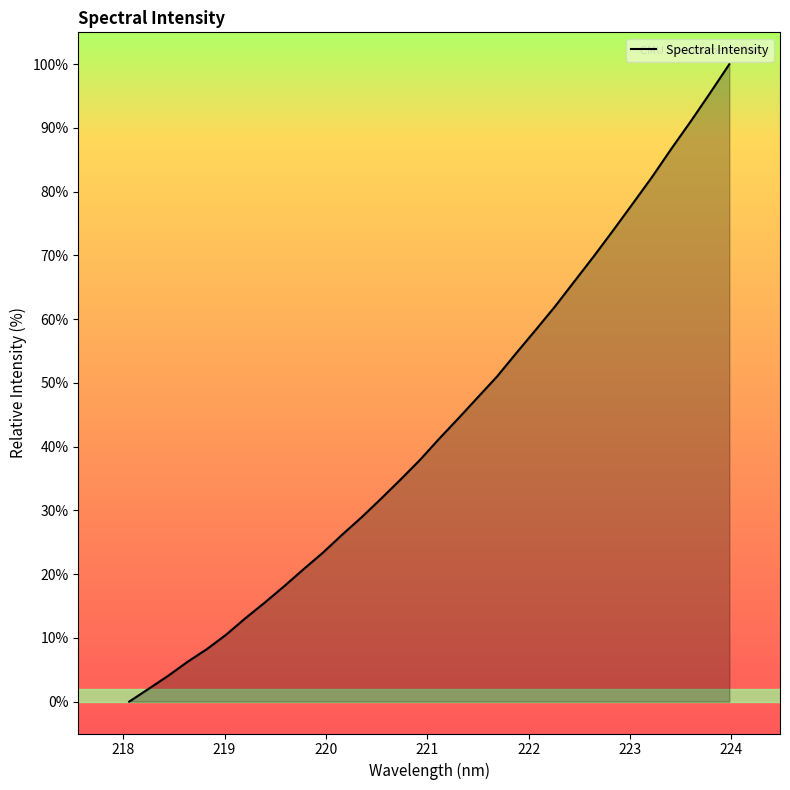

How many values exceed 41?

16